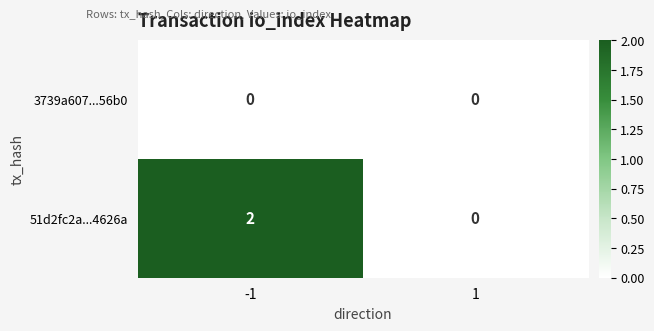

The value of 51d2fc2a...4626a at 1 is -1. True or false?

False